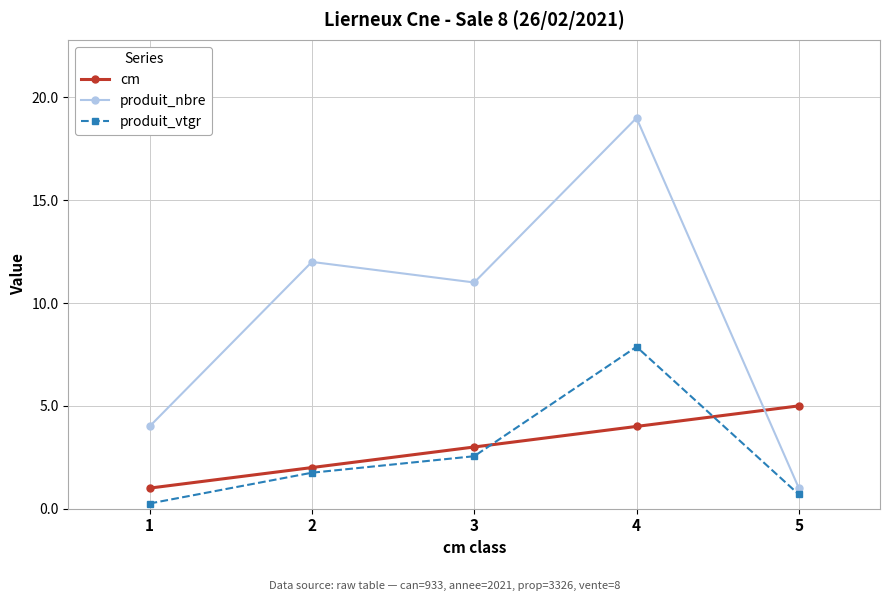

Between 3 and 5, which series saw the biggest shift?

produit_nbre